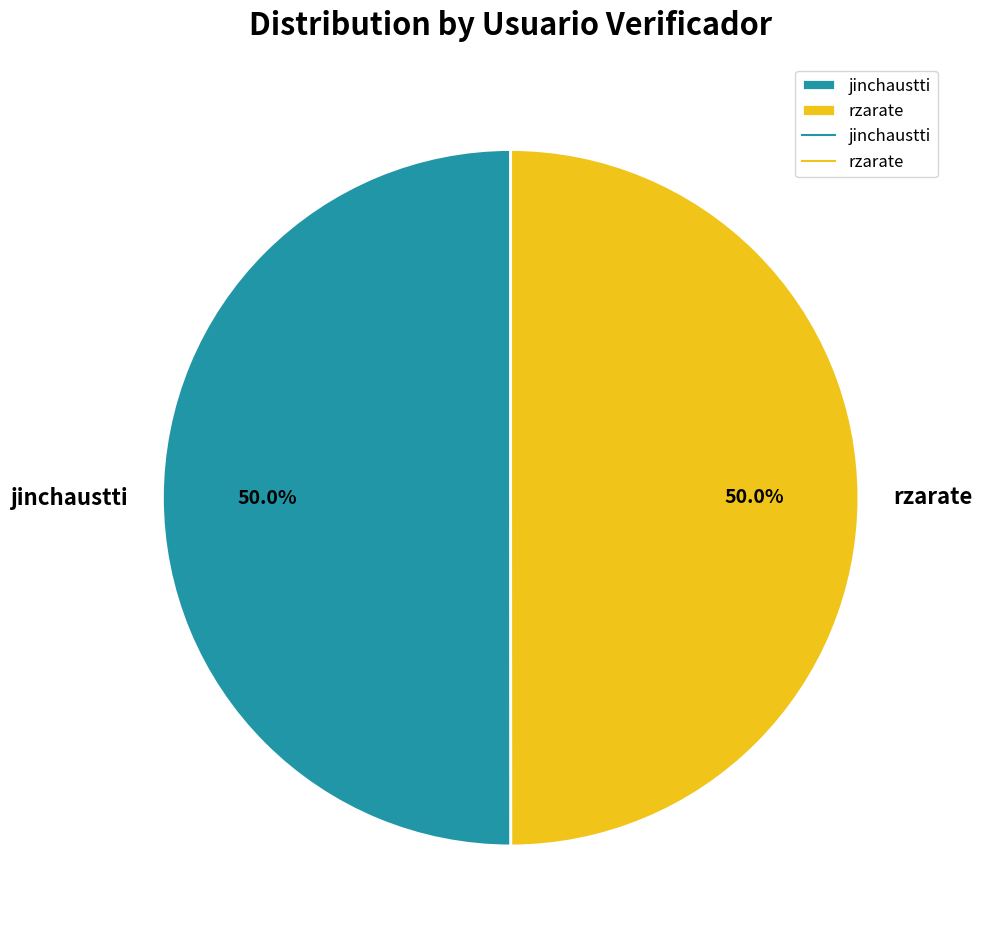

To the nearest percent, what percentage of the pie is rzarate?

50%